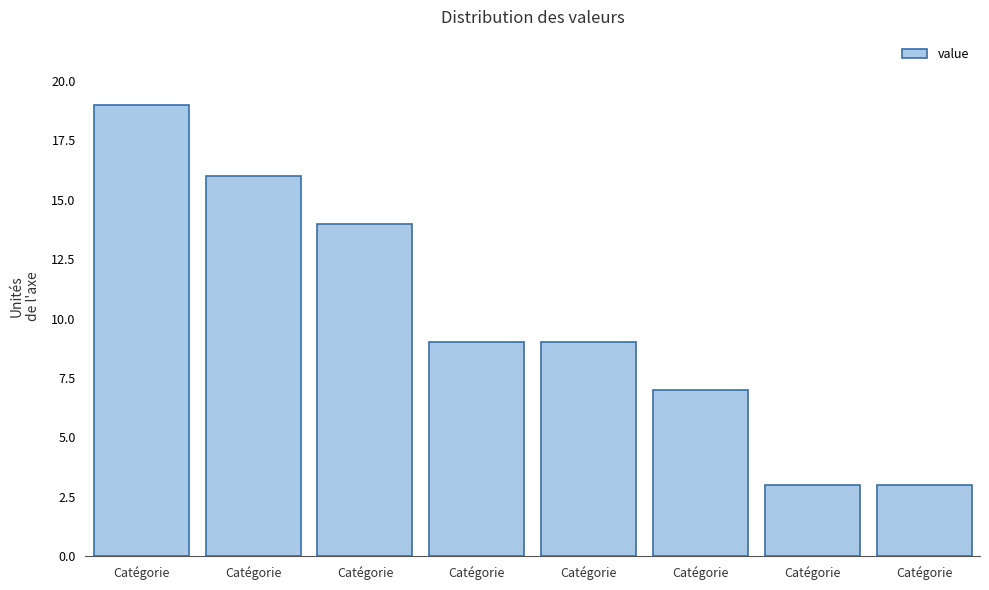

How many bars are there in total?

8